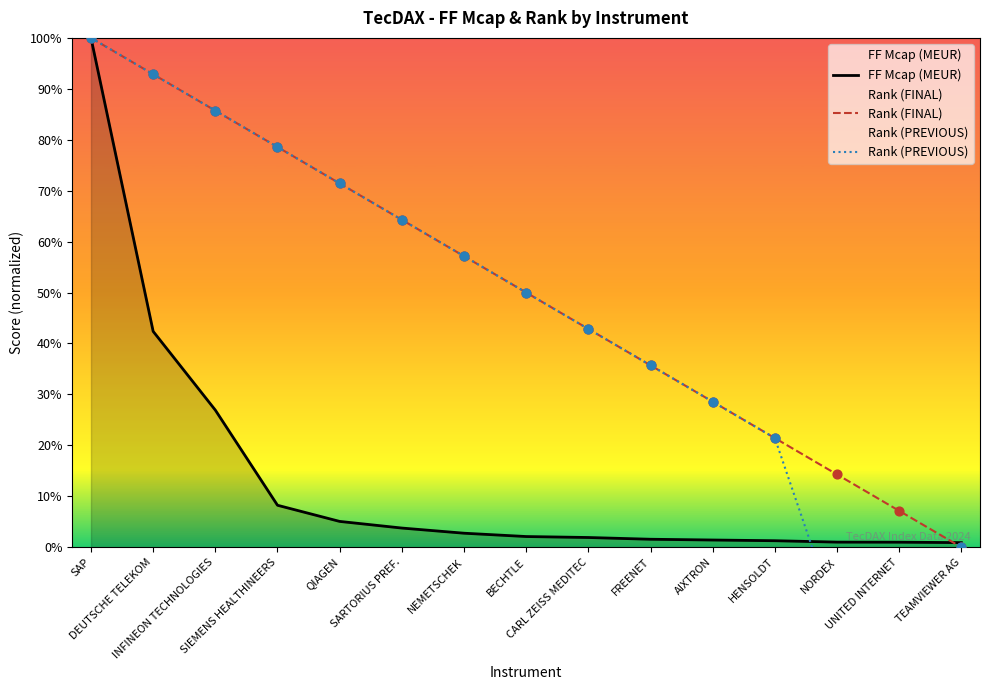

At how many categories does at least one series exceed 58?

6